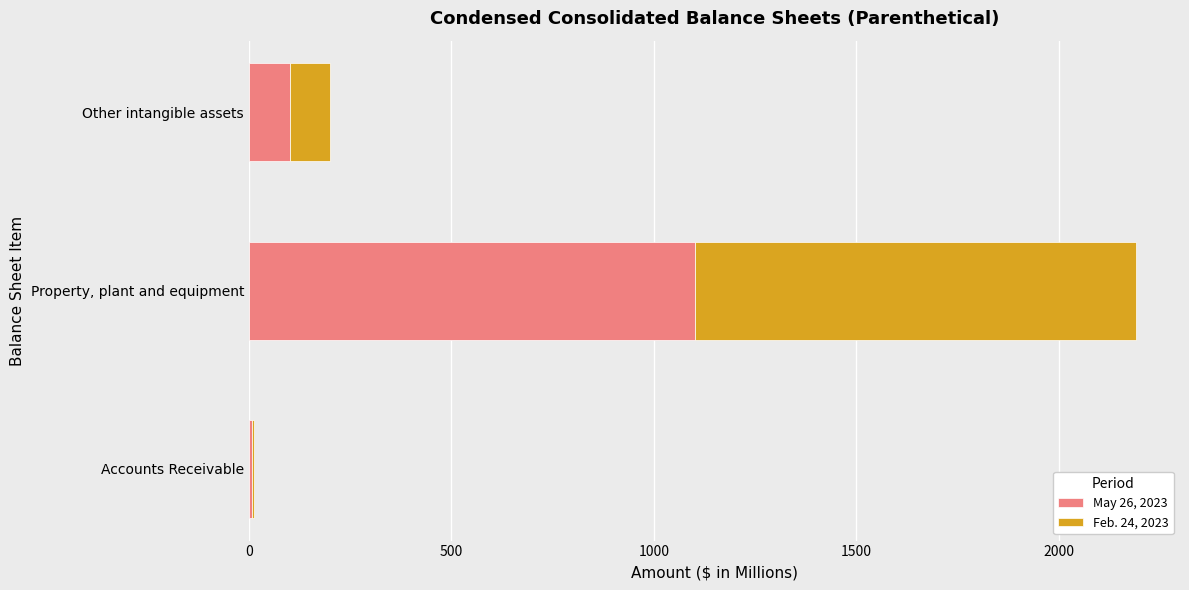

The May 26, 2023 series shows 102.0 at Other intangible assets. True or false?

True